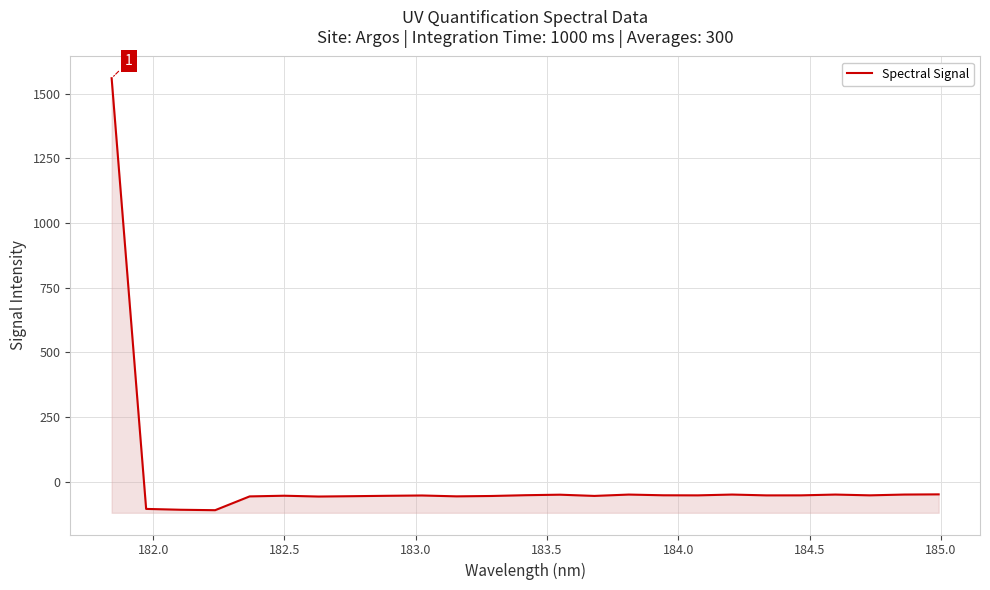

What is the greatest value displayed?

1560.4